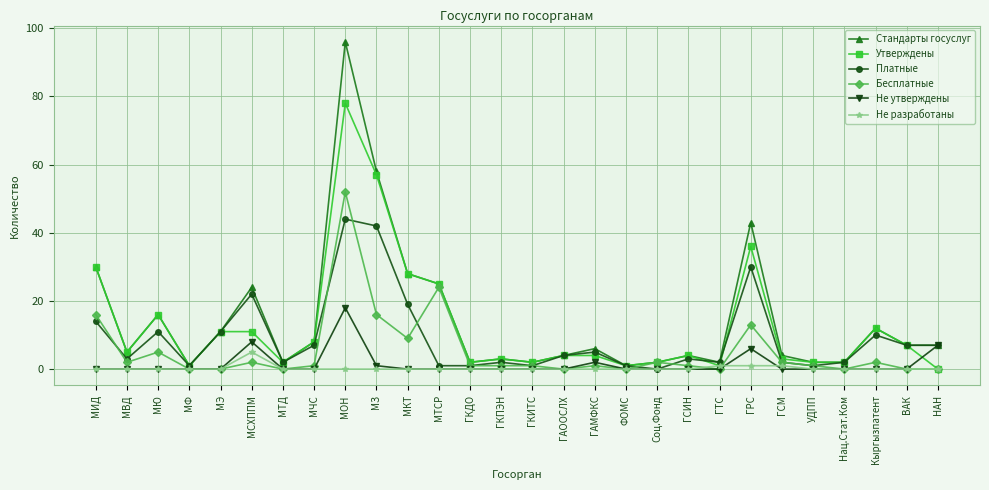

How many data points does each series have?

28